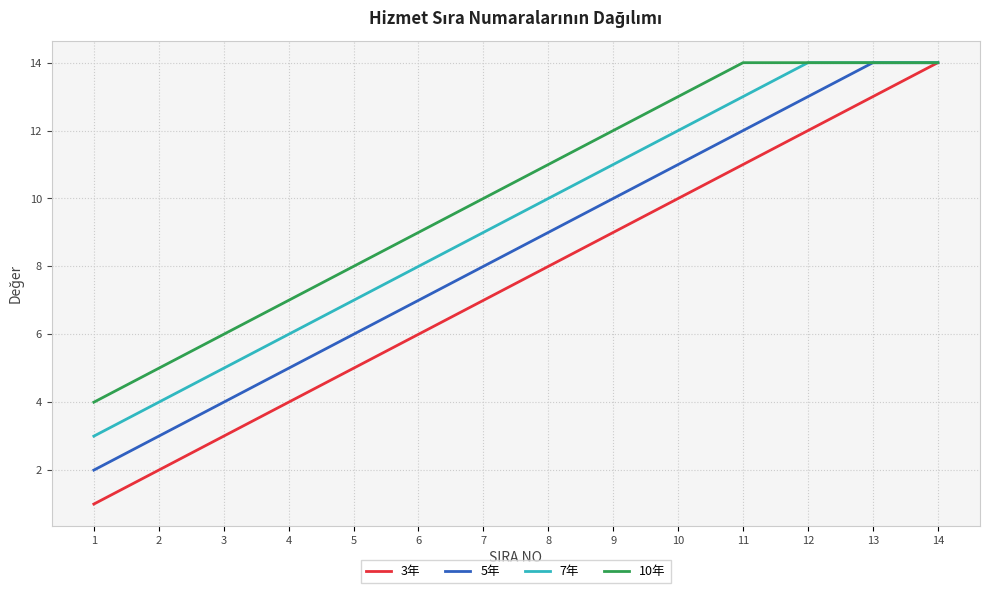

Rank the series by their average value, from highest to lowest.

10年, 7年, 5年, 3年